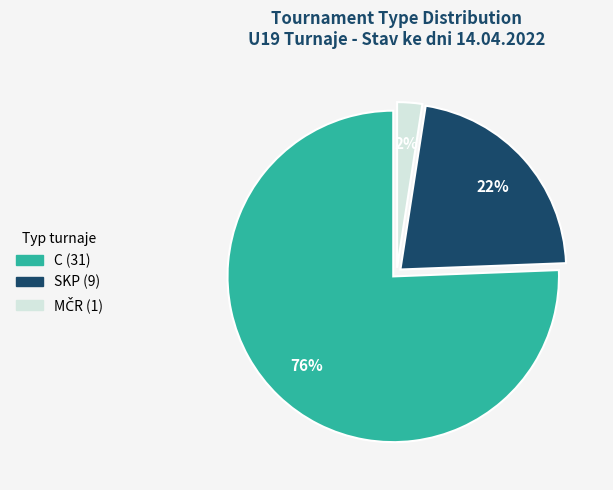

To the nearest percent, what is the average slice percentage?

33%